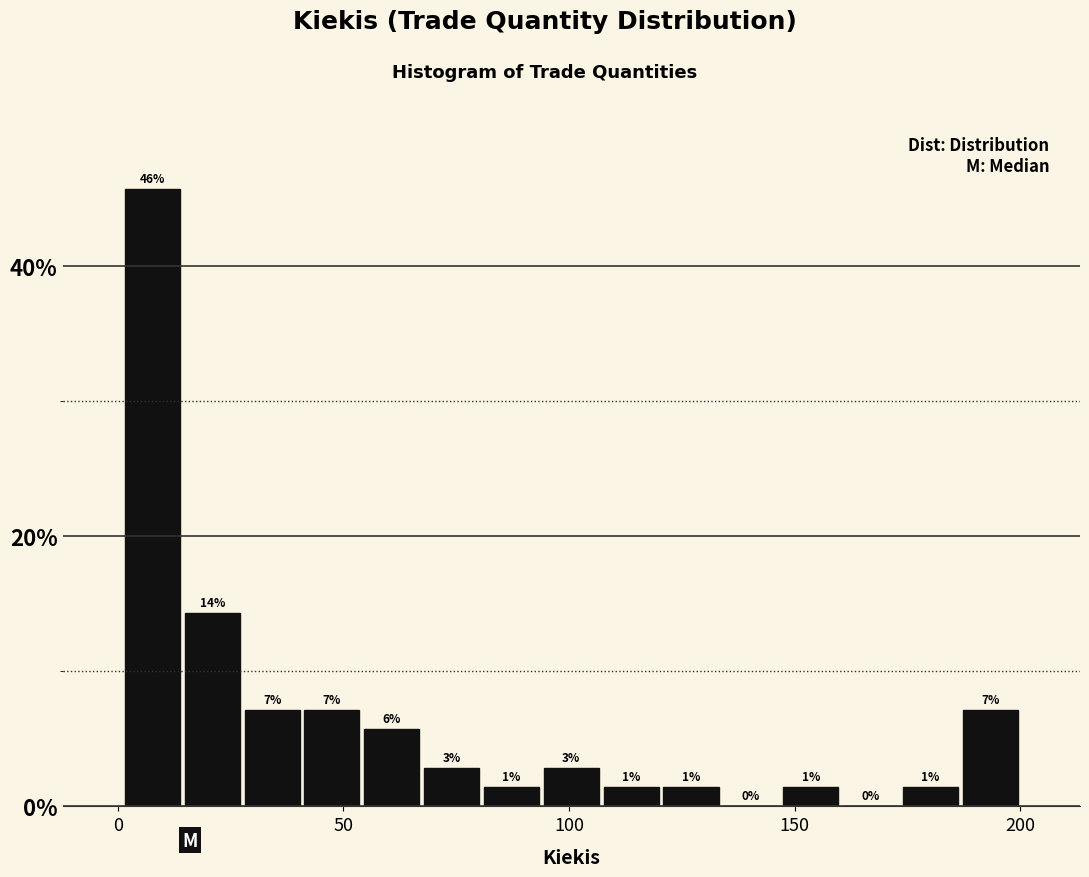

Read against the x-axis, roughly where is the centre of the tallest bar?

10